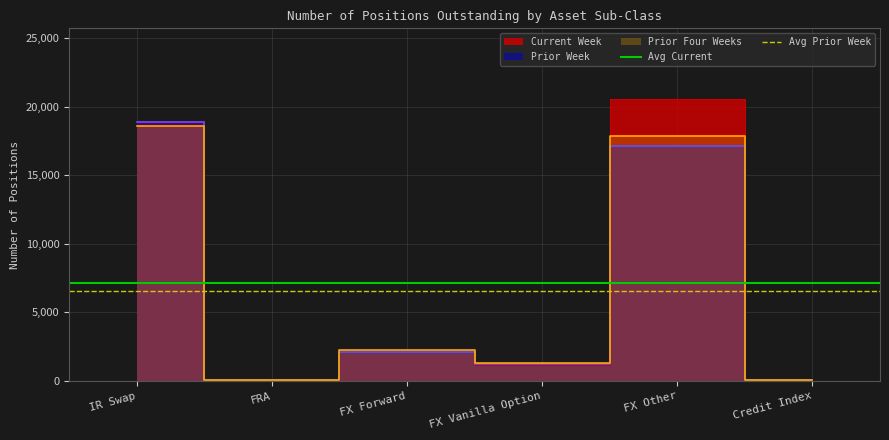

What is the label of the 2nd point from the left?

FRA